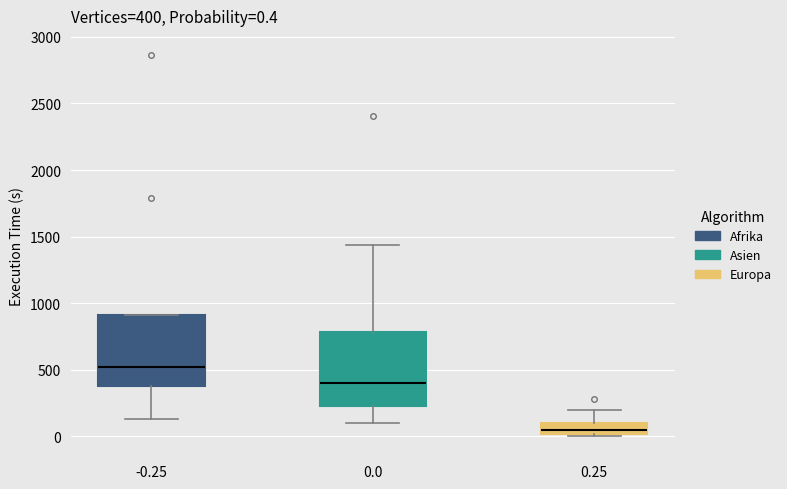

Which box has the highest median line?

-0.25